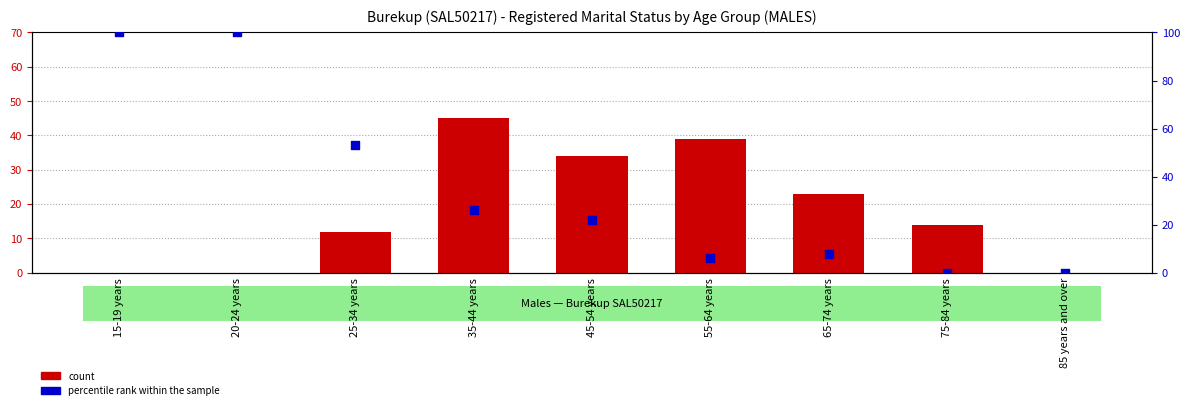

Which series has the largest total across all categories?

percentile rank within the sample